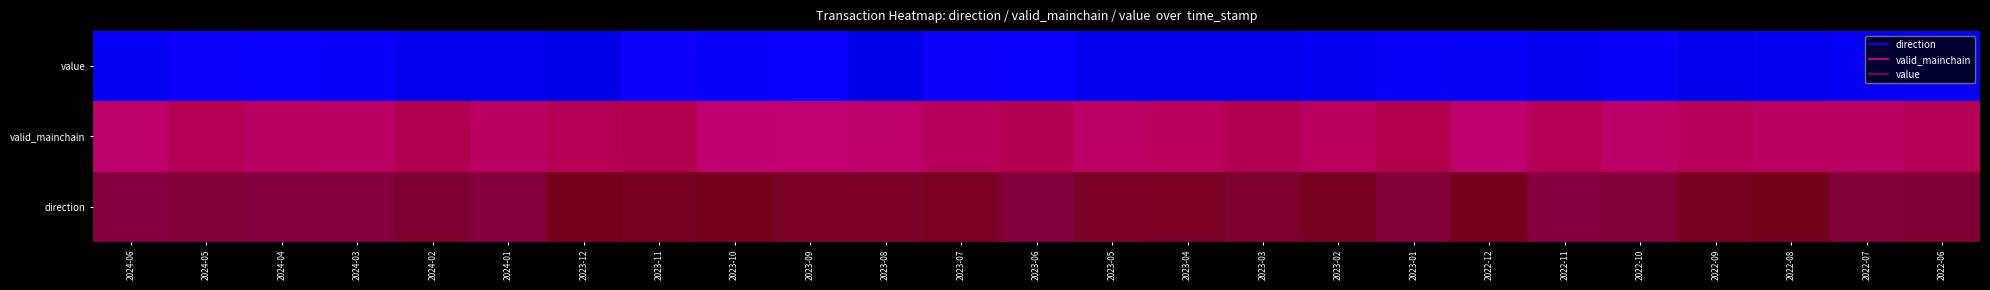

What is the average value of the valid_mainchain series?

1.0